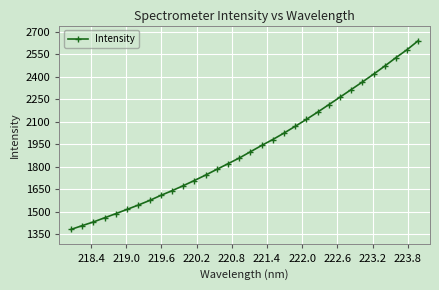

What is the smallest value displayed?

1382.1